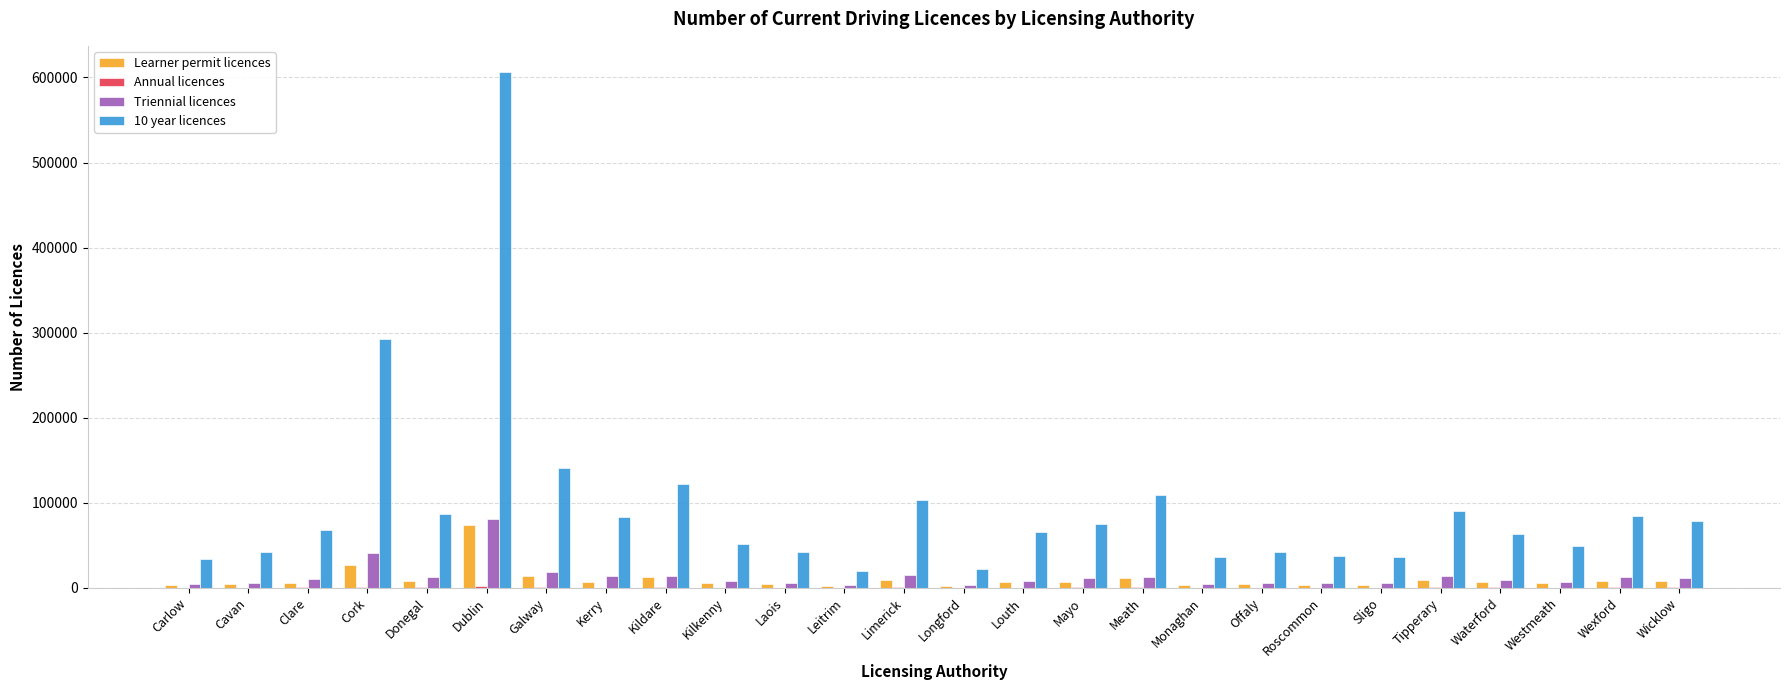

At which category is the sum across all series the highest?

Dublin